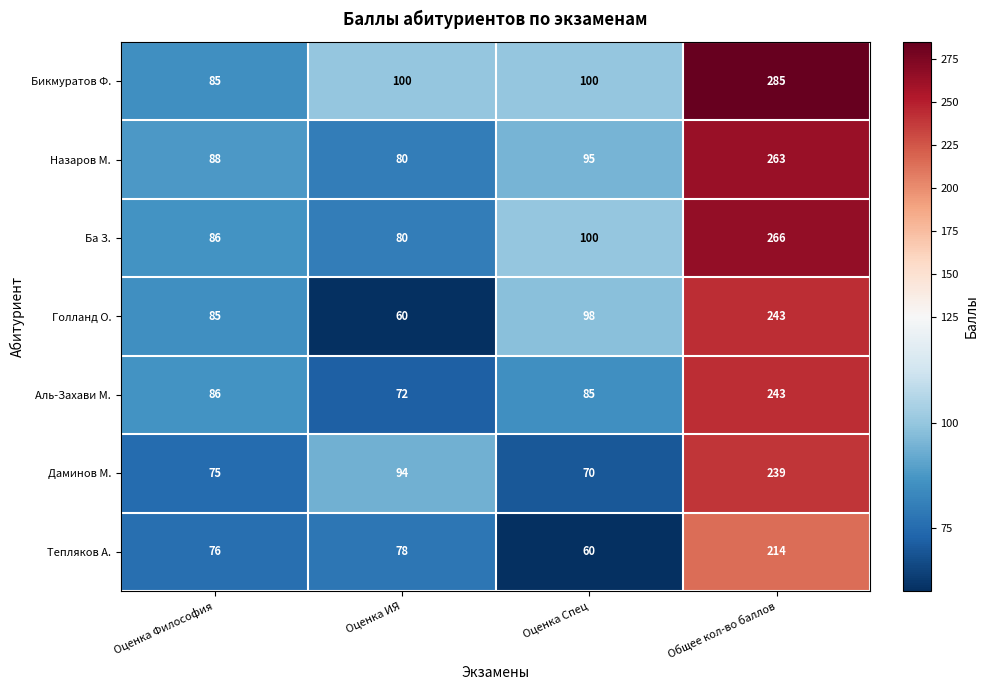

How many data points in Ба З. are less than 100?

2